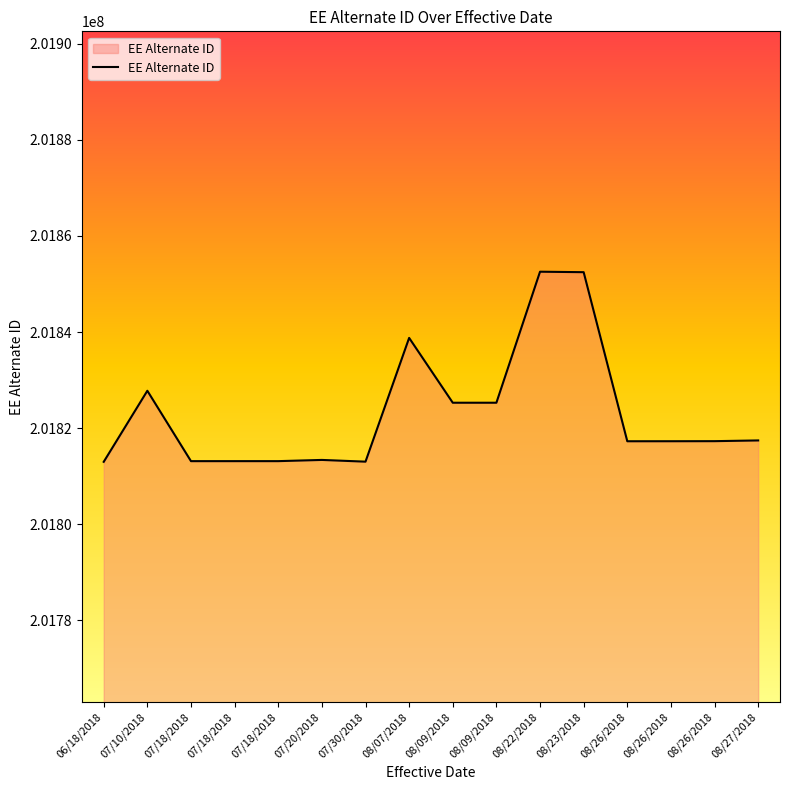

Which category has the highest value across all series?

08/22/2018